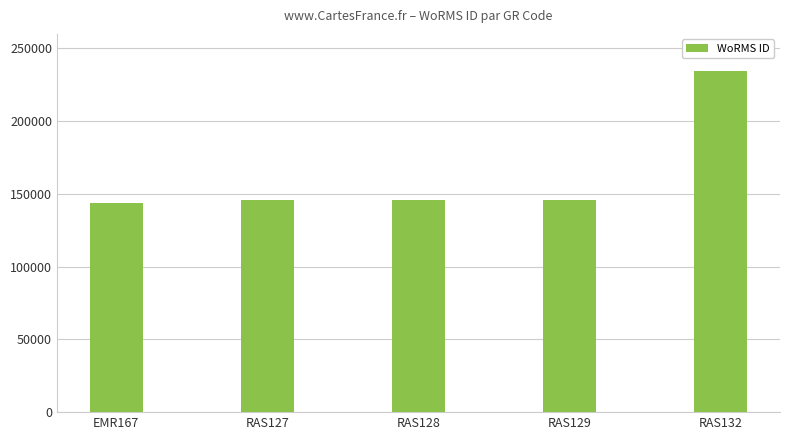

Is it true that the value at RAS129 is 65386?

False